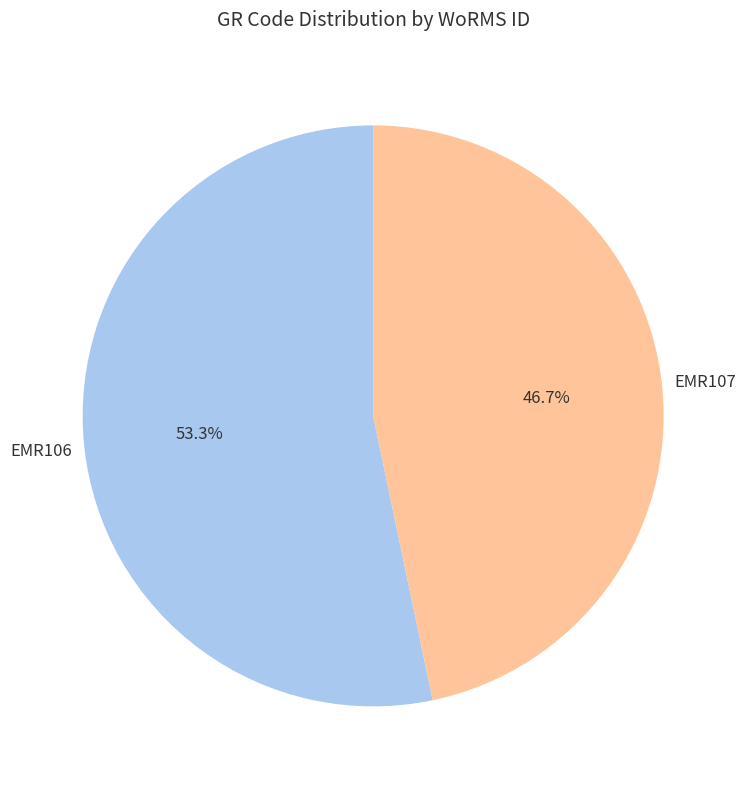

How many segments does this pie chart have?

2